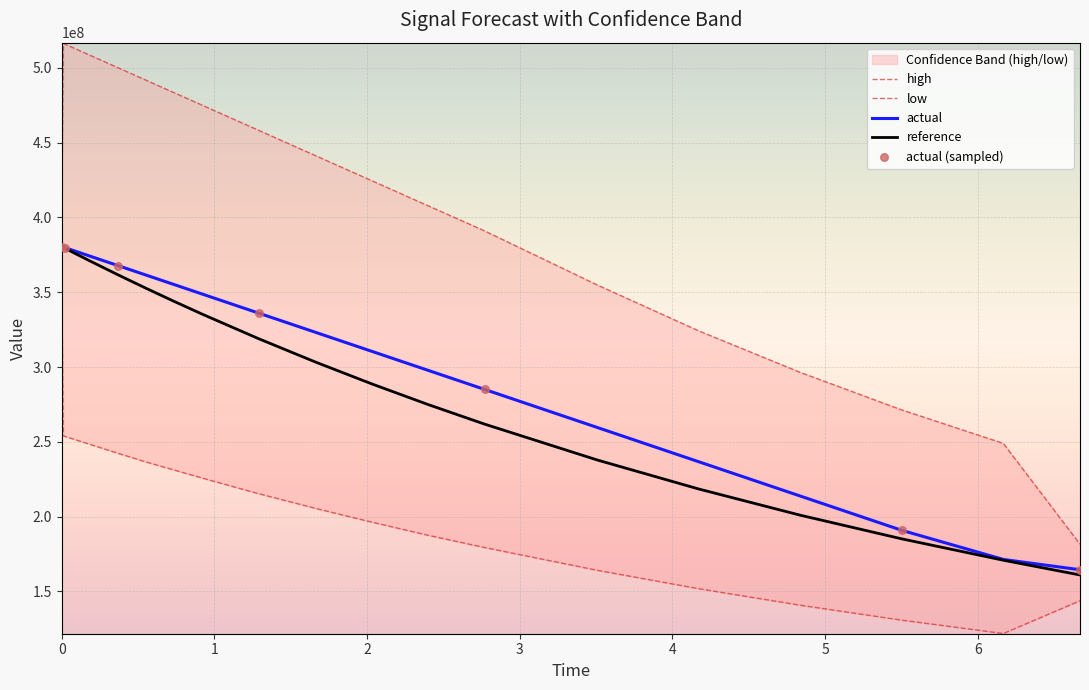

Is the value of reference at 17 greater than the value of low at 7?

No